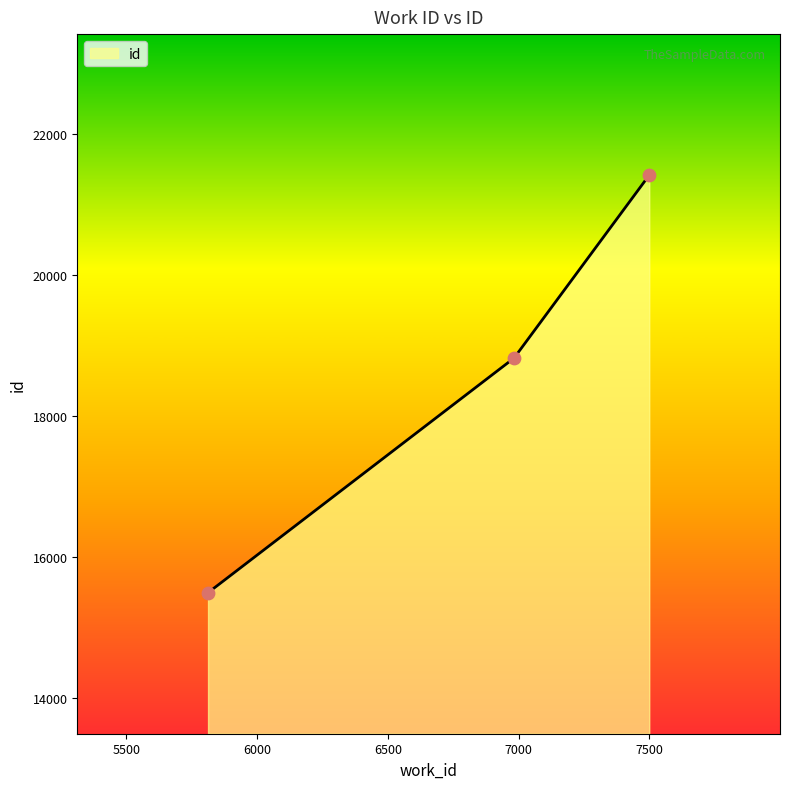

What is the difference between the second highest and minimum values?

3328